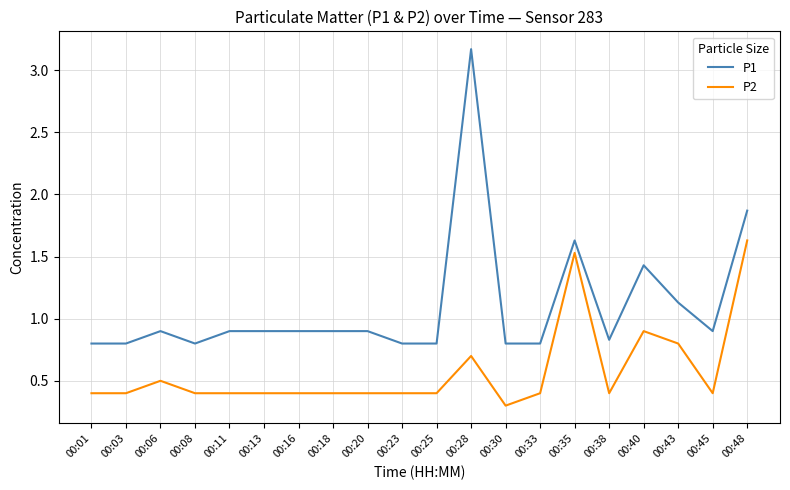

Read the P2 value at 00:13.

0.4